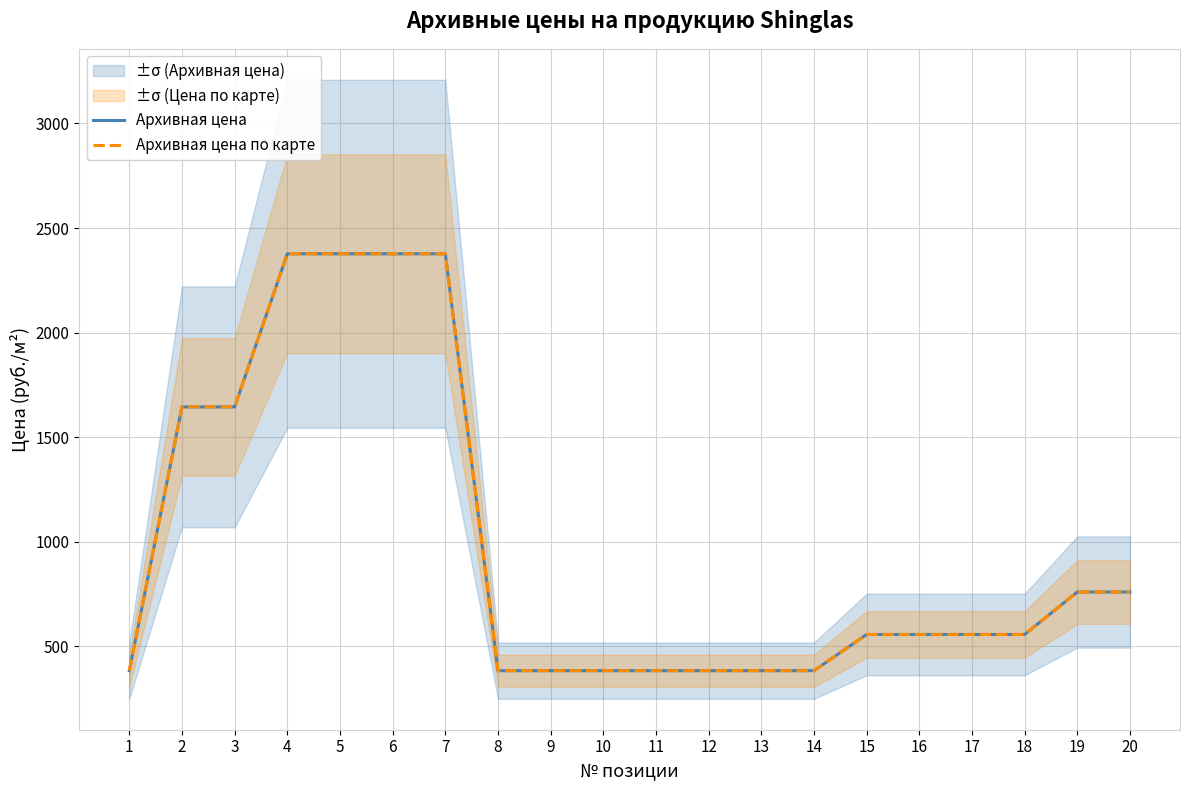

Reading right to left, what are all the values shown in this chart?

Архивная цена: 760	760	557	557	557	557	384	384	384	384	384	384	384	2377	2377	2377	2377	1645	1645	384
Архивная цена по карте: 760	760	557	557	557	557	384	384	384	384	384	384	384	2377	2377	2377	2377	1645	1645	384